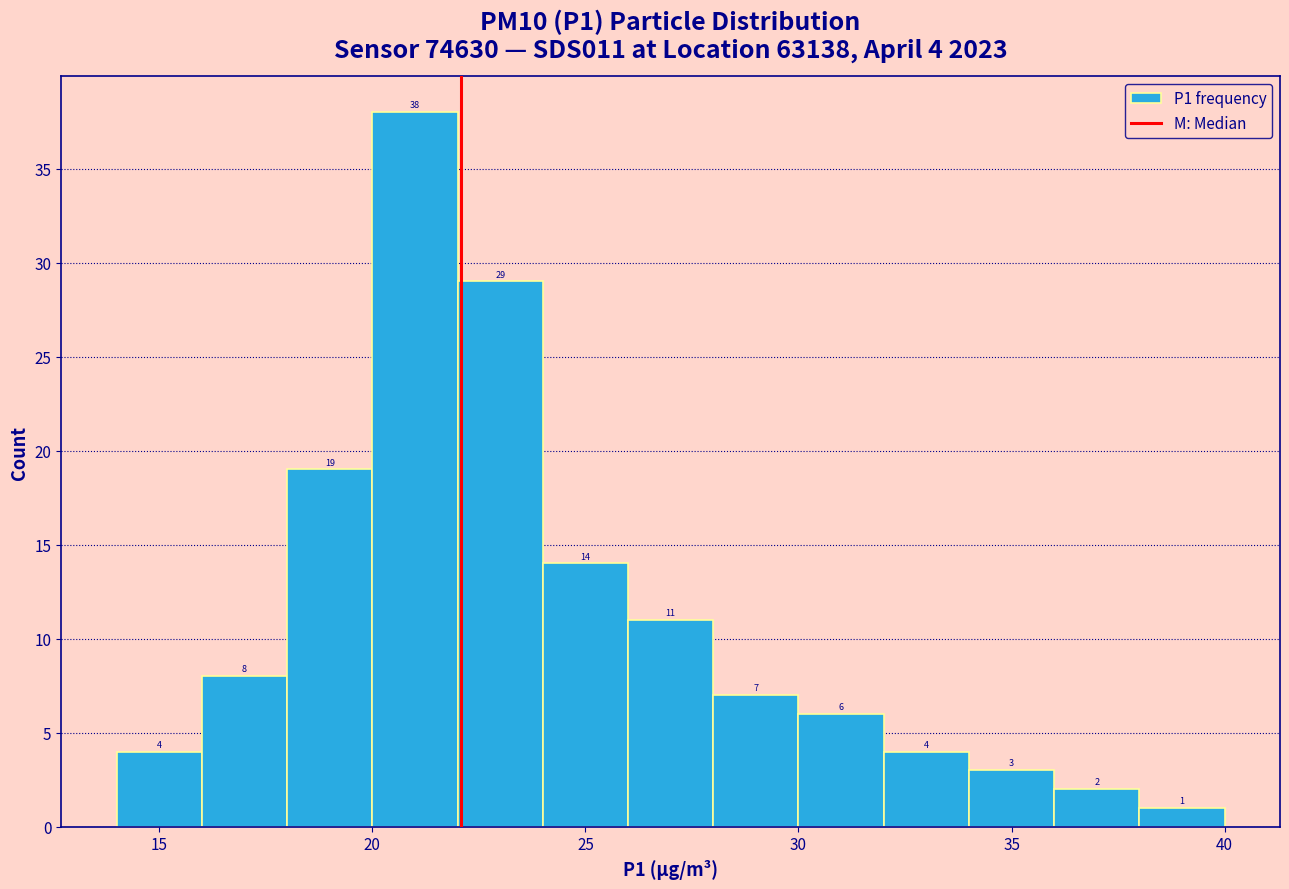

Which range on the x-axis has the tallest bar?

20 to 22